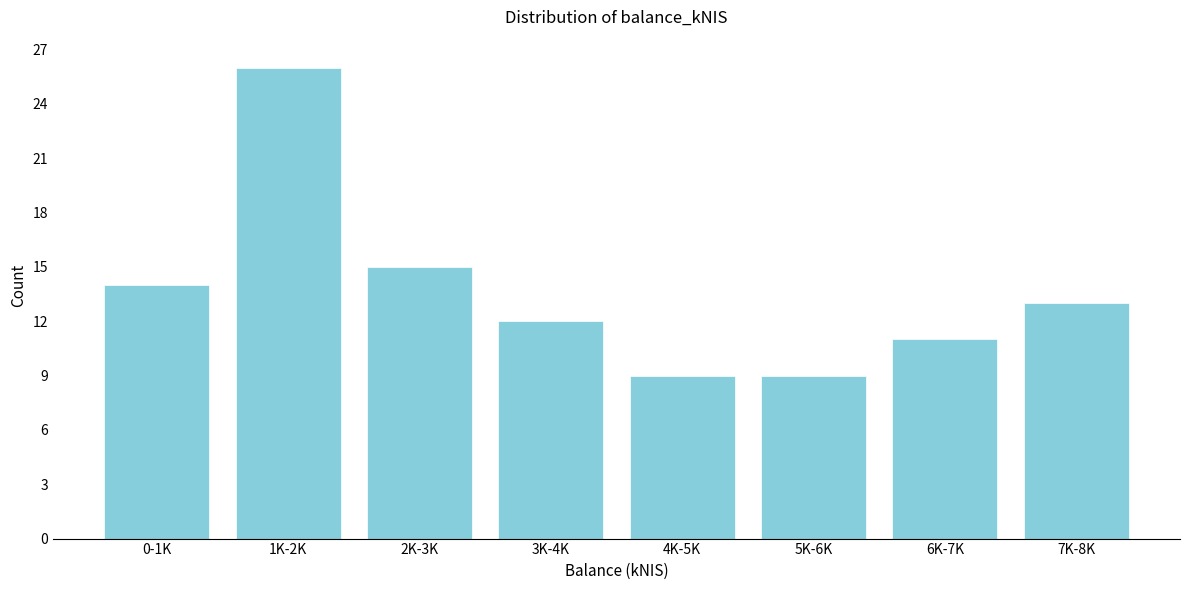

Reading left to right, transcribe all the data shown in this chart.

14	26	15	12	9	9	11	13